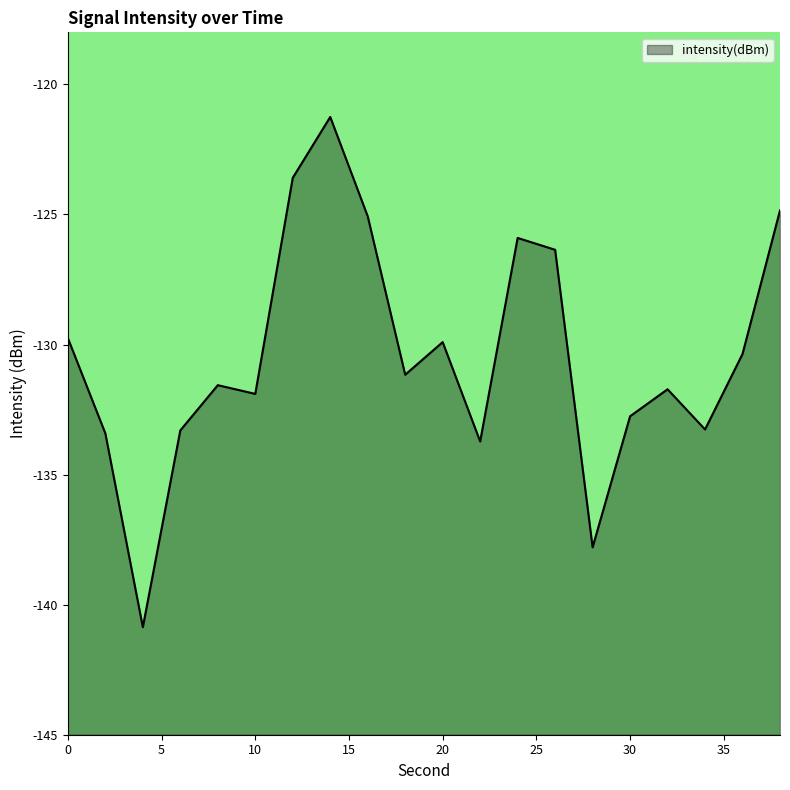

What is the sum of all values?

-2608.5